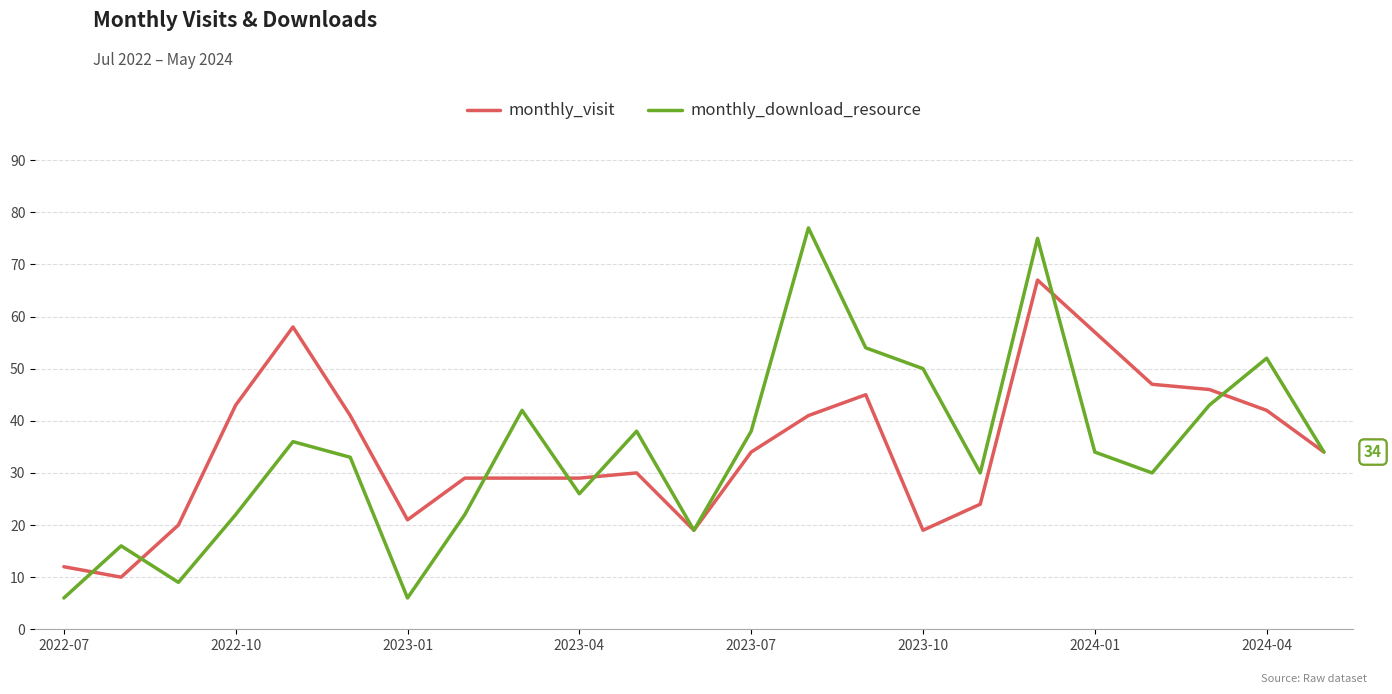

What is the sum of all monthly_download_resource values?

792